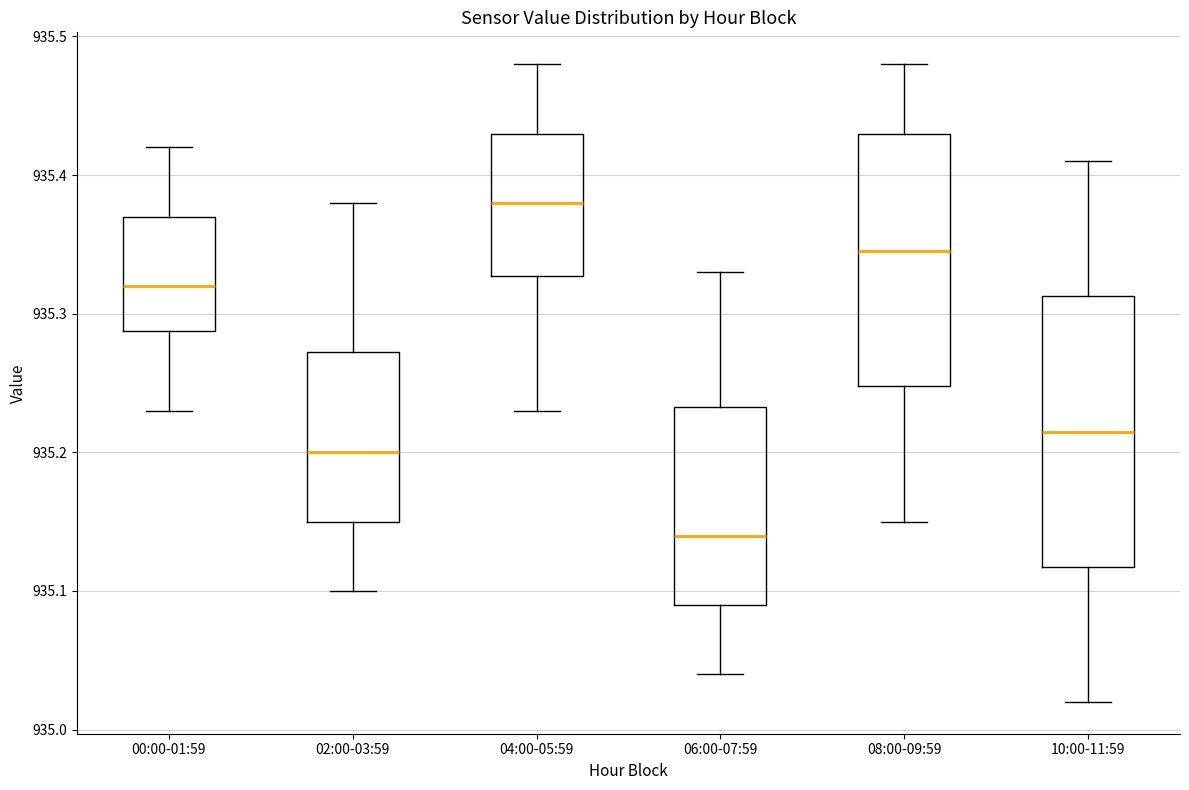

Reading left to right, read every box against the y-axis: the position of its median line, the range the box covers, and the ends of its whiskers. The values are not printed on the chart, so give them approximately, as read against the axis.

00:00-01:59: median 935.32, box 935.29 to 935.37, whiskers 935.23 to 935.42
02:00-03:59: median 935.20, box 935.15 to 935.27, whiskers 935.10 to 935.38
04:00-05:59: median 935.38, box 935.33 to 935.43, whiskers 935.23 to 935.48
06:00-07:59: median 935.14, box 935.09 to 935.23, whiskers 935.04 to 935.33
08:00-09:59: median 935.35, box 935.25 to 935.43, whiskers 935.15 to 935.48
10:00-11:59: median 935.22, box 935.12 to 935.31, whiskers 935.02 to 935.41